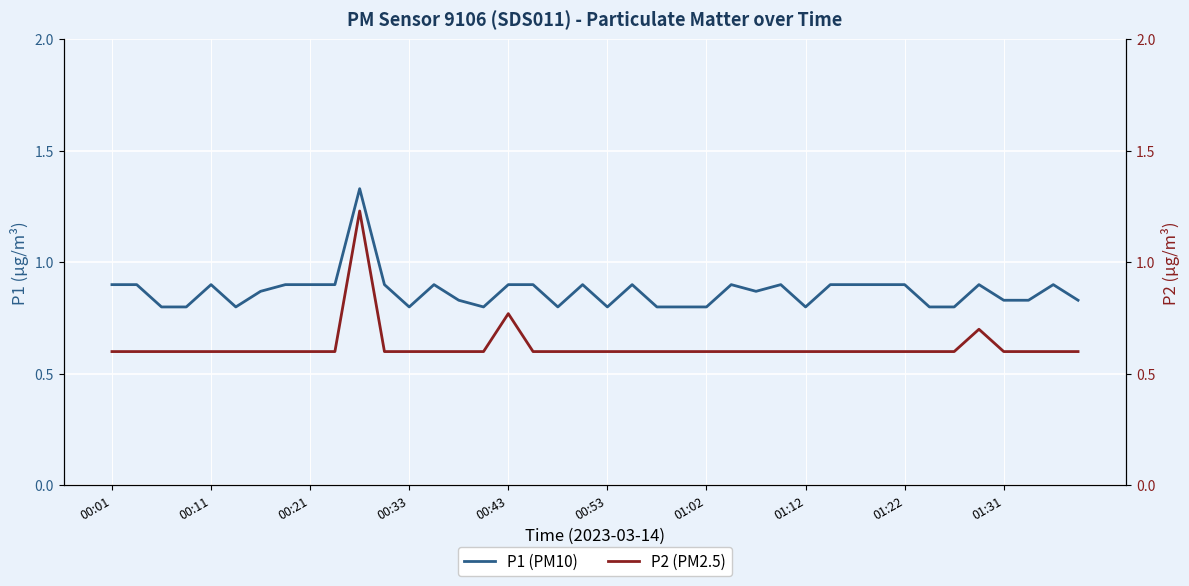

Which series has the widest spread of values?

P2 (PM2.5)